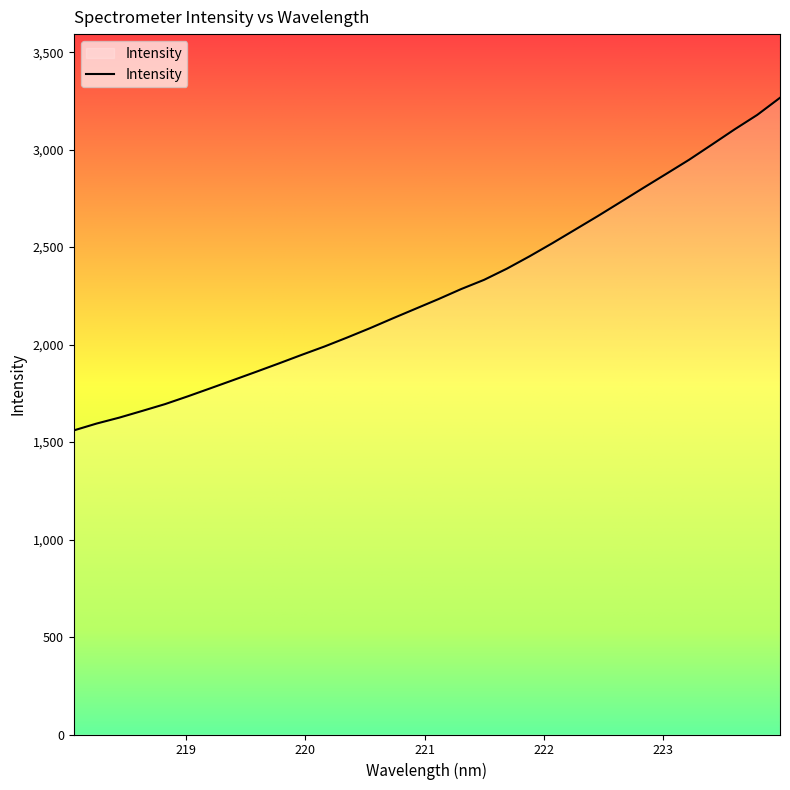

What is the maximum value shown in the chart?

3266.0